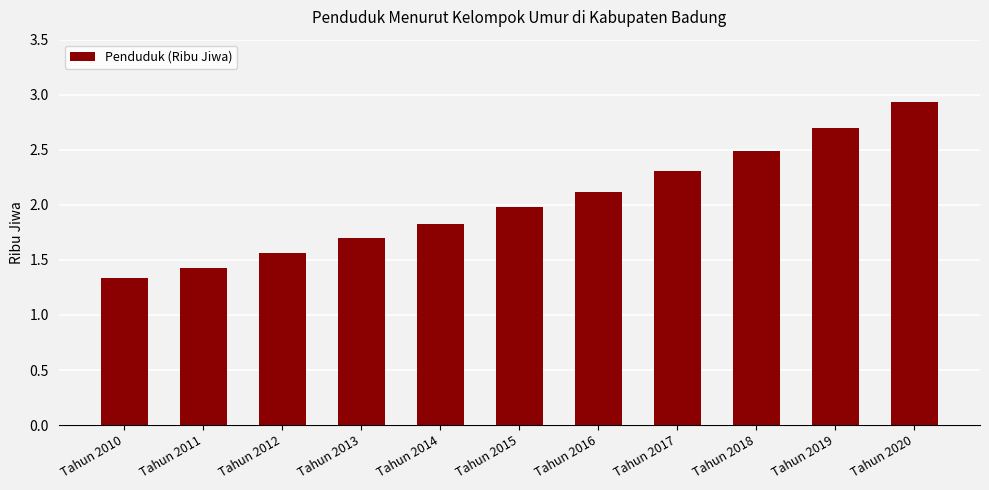

At which category does the chart reach its peak across all series?

Tahun 2020